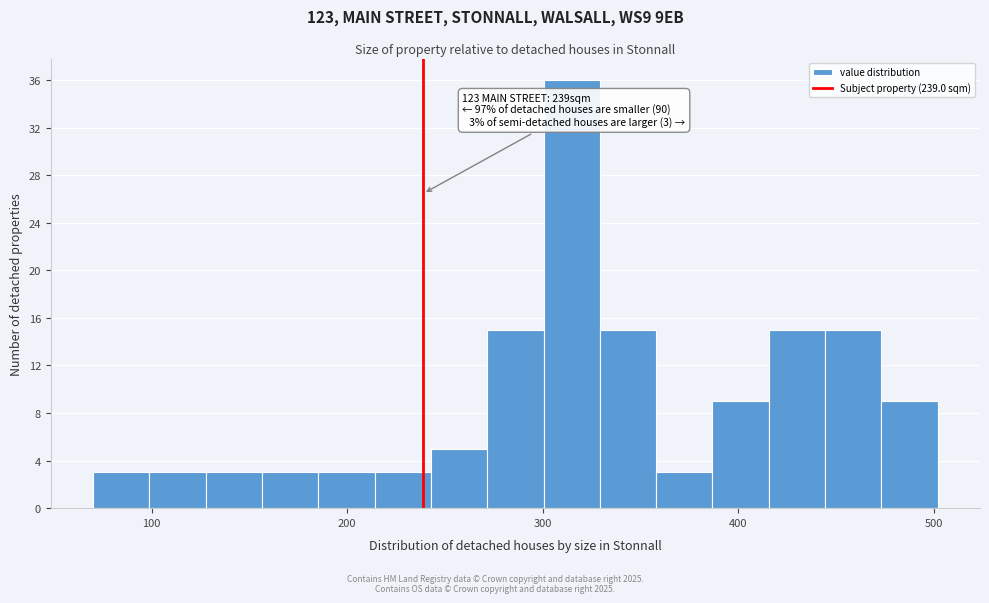

Around what value on the x-axis is the tallest bar? Give the approximate position of its centre, as read against the axis.

310